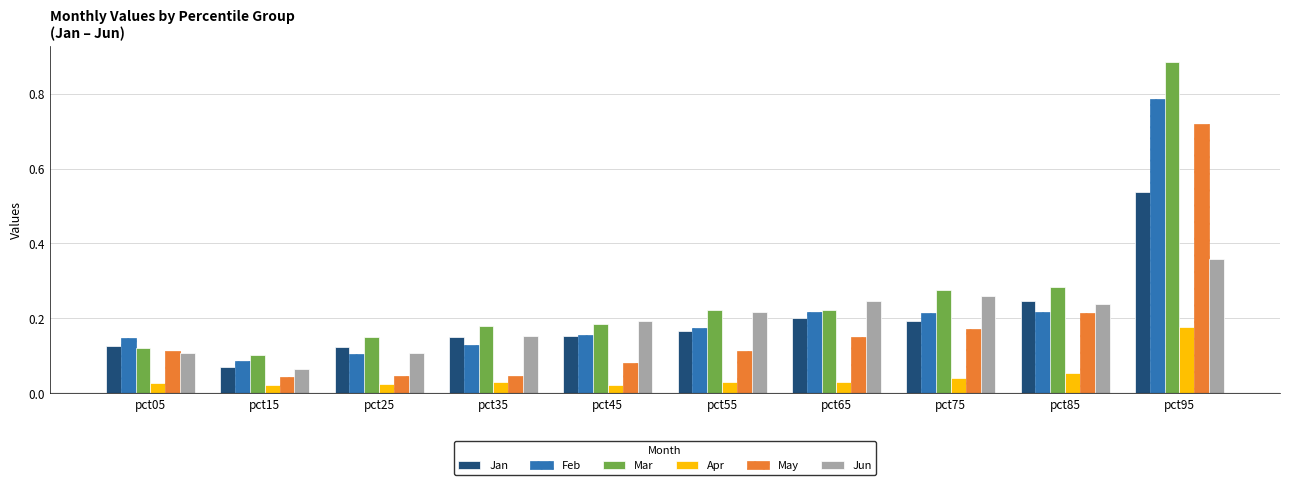

Which category has the highest value across all series?

pct95